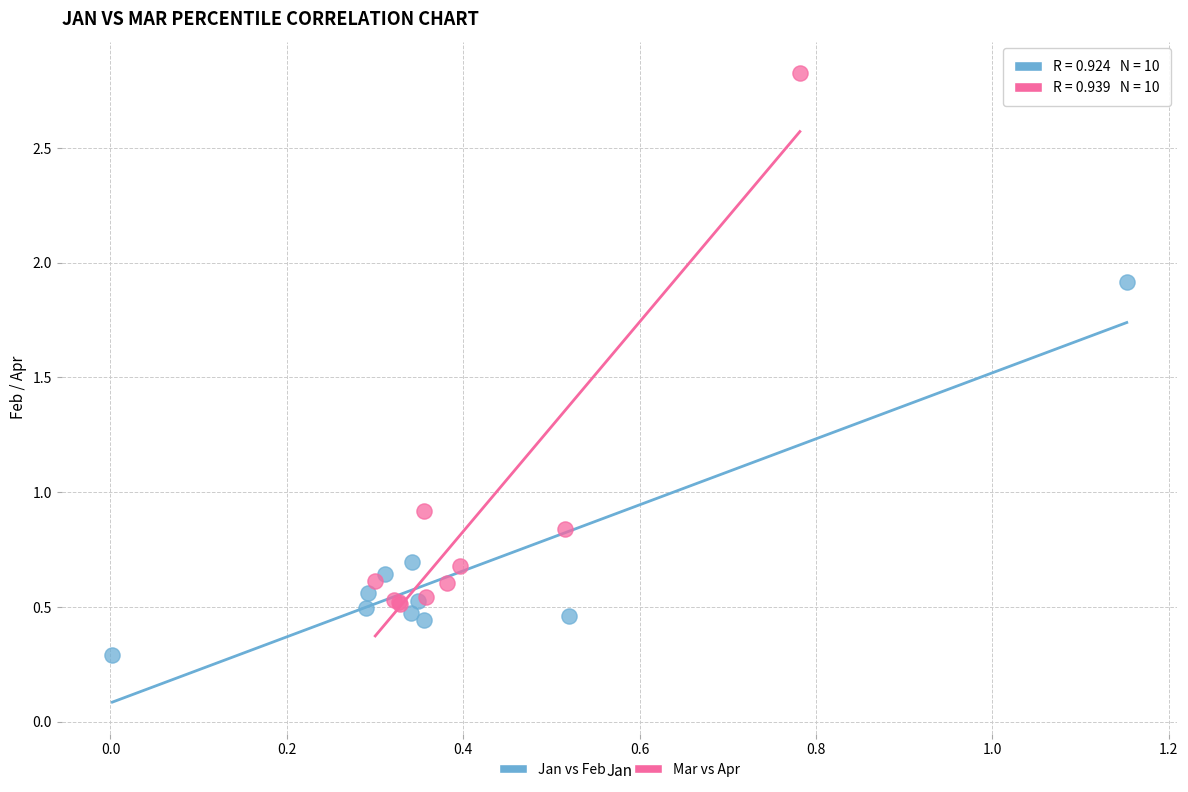

Which series reaches the maximum Y coordinate?

Mar vs Apr